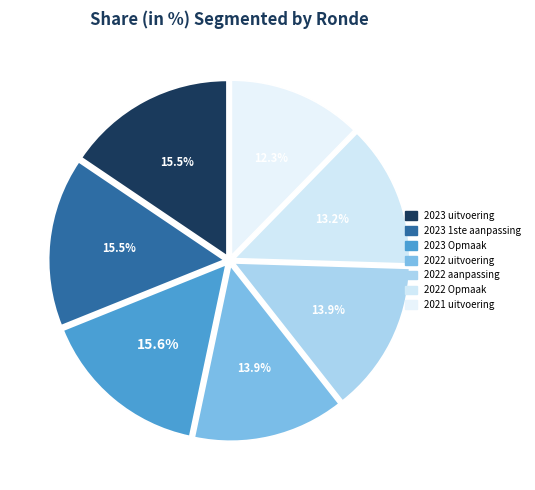

What is the ratio of the value at 2023 1ste aanpassing to the value at 2022 aanpassing?

1.1